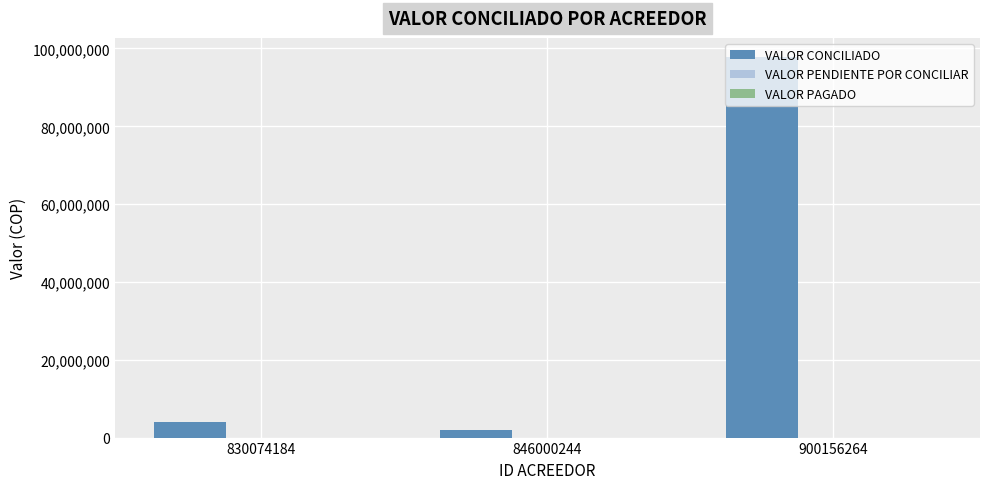

Does the chart contain any negative values?

No